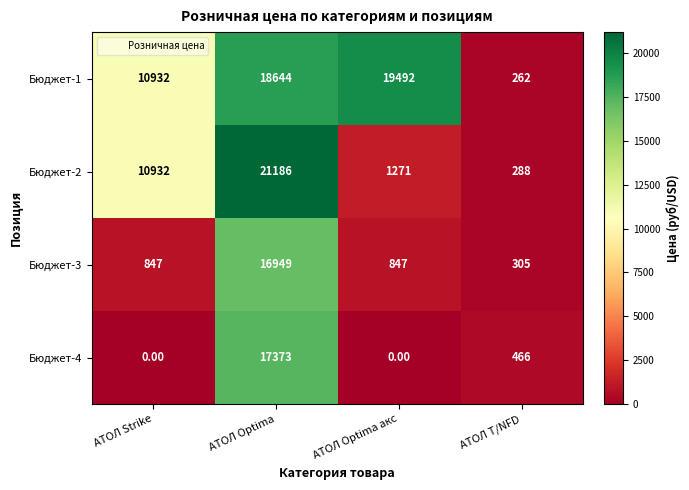

At how many categories does at least one series exceed 4915?

3